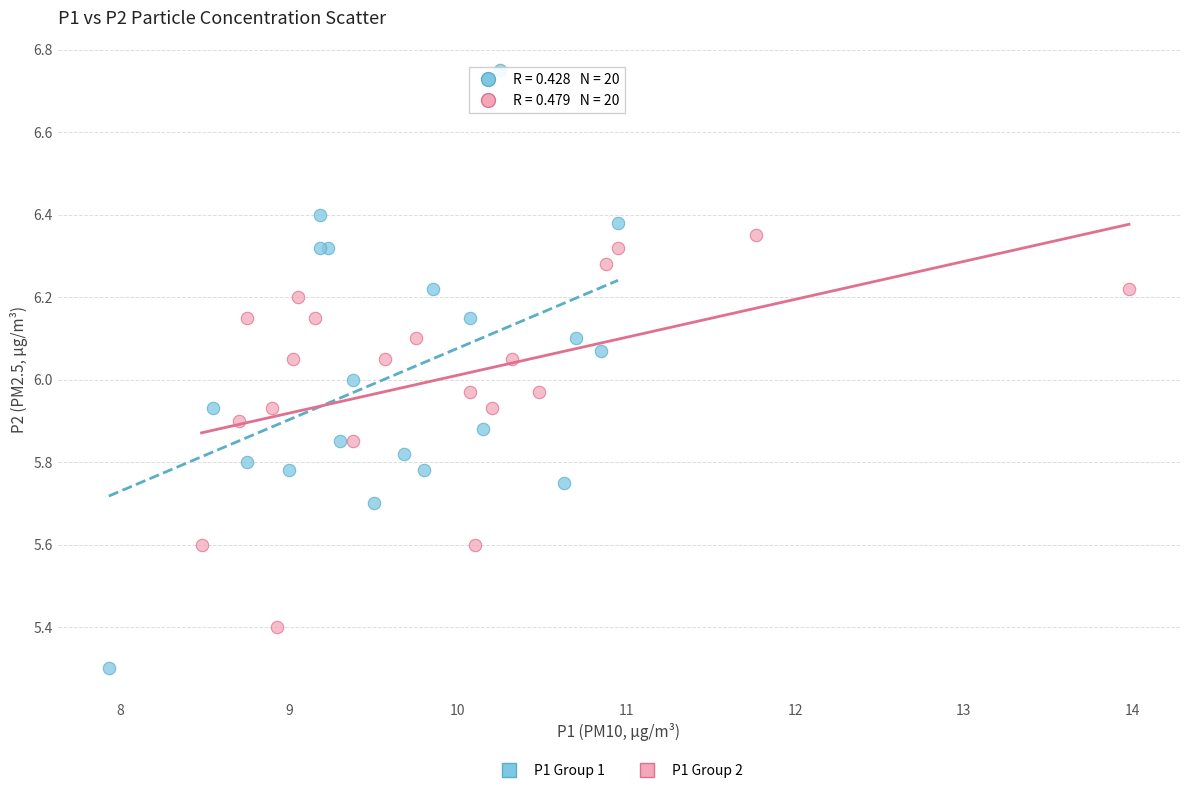

Which series contains the highest Y value?

P1 Group 1